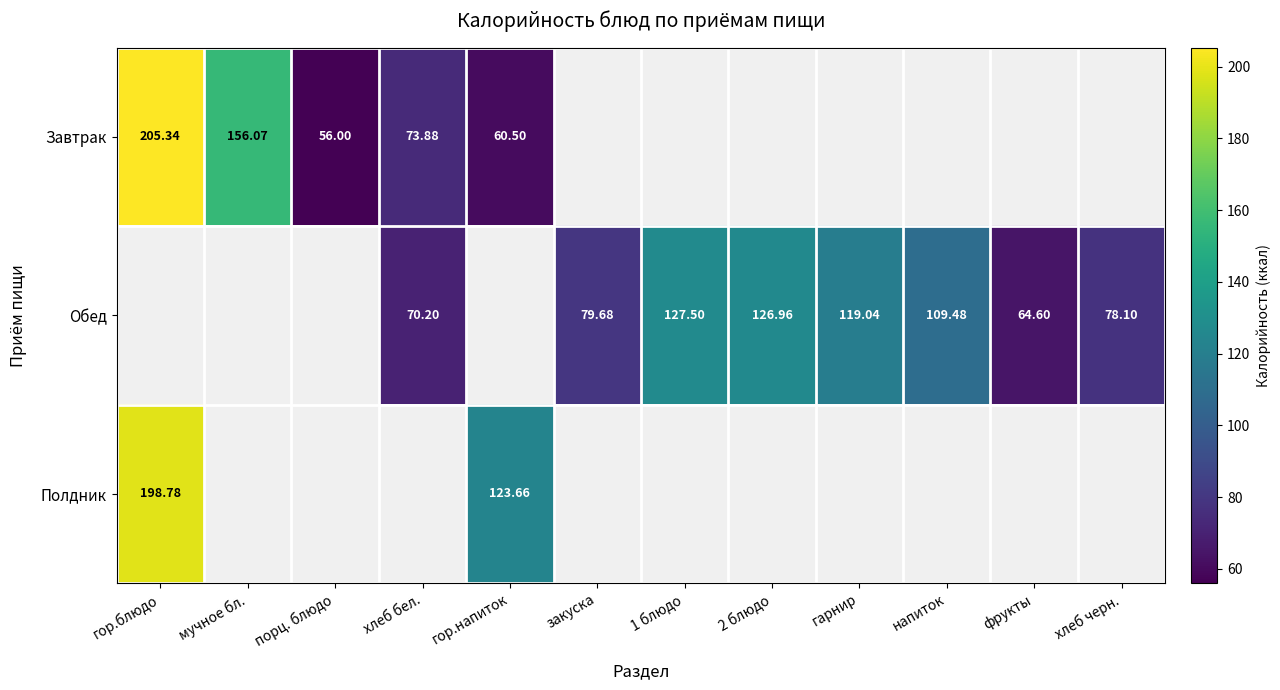

Is the value of Полдник at гор.напиток greater than the value of Обед at гарнир?

Yes